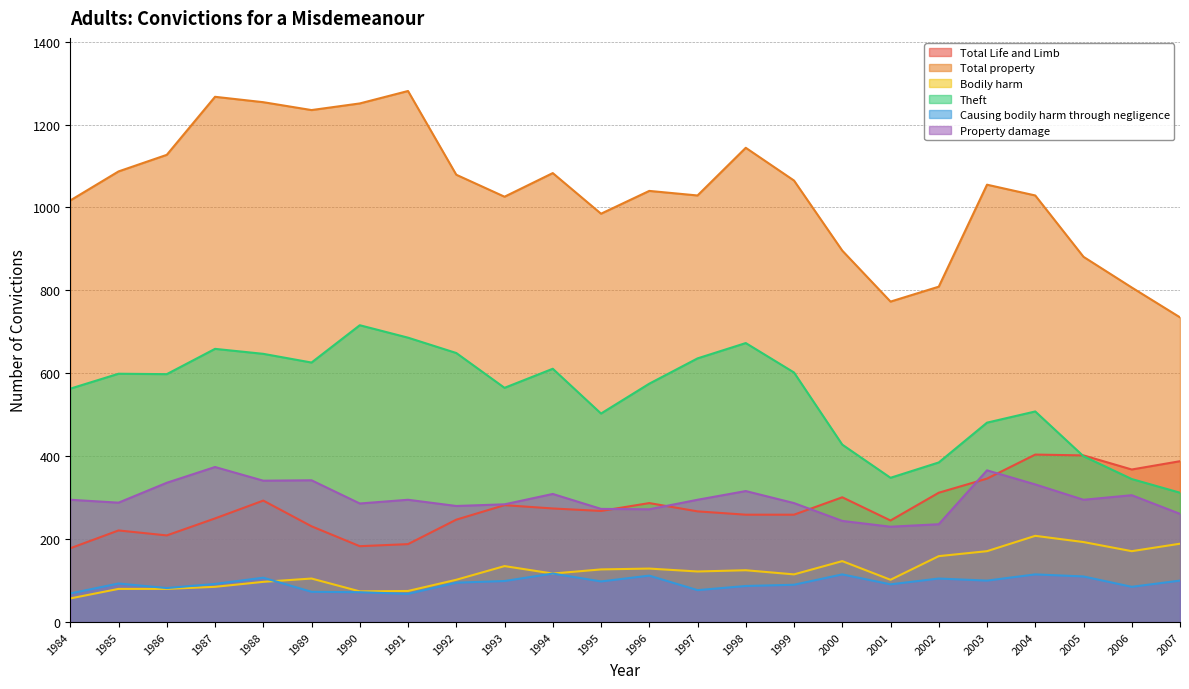

What are all the series names shown in the legend?

Total Life and Limb, Total property, Bodily harm, Theft, Causing bodily harm through negligence, Property damage